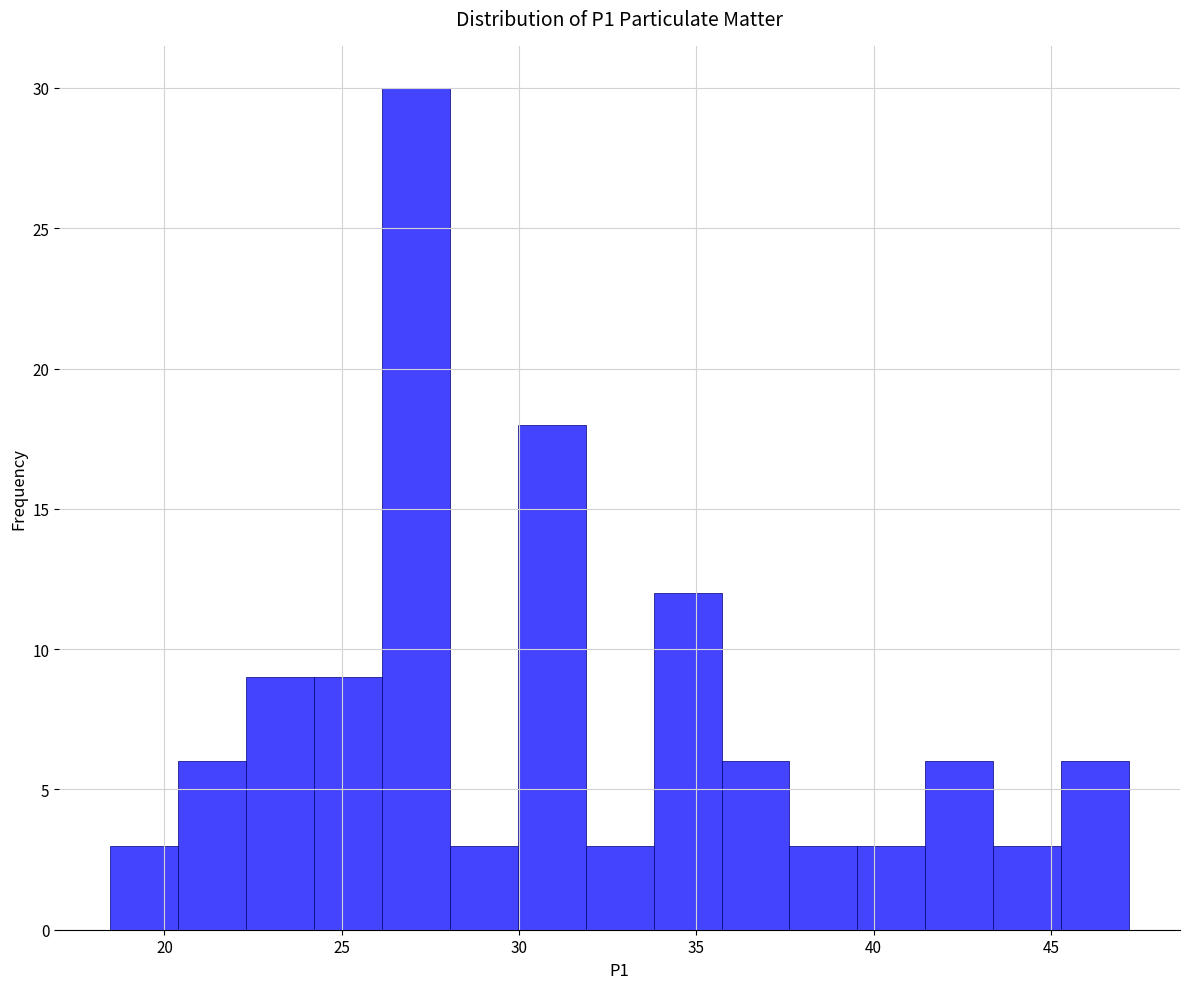

Around what value on the x-axis is the tallest bar? Give the approximate position of its centre, as read against the axis.

27.0